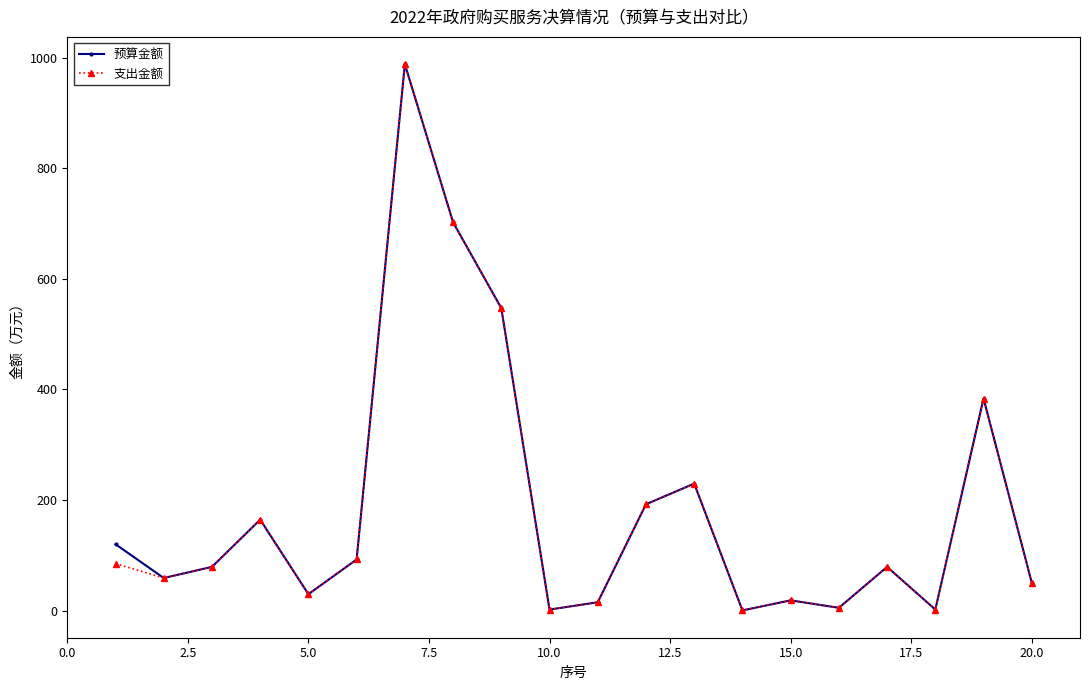

What is the maximum value for 支出金额?

988.3